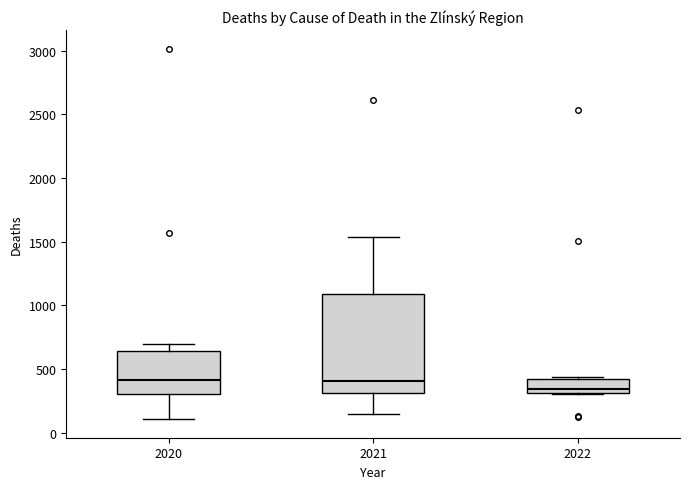

Where does the median line of the box at x = 2022 sit on the y-axis? The values are not printed on the chart, so give them approximately, as read against the axis.

350